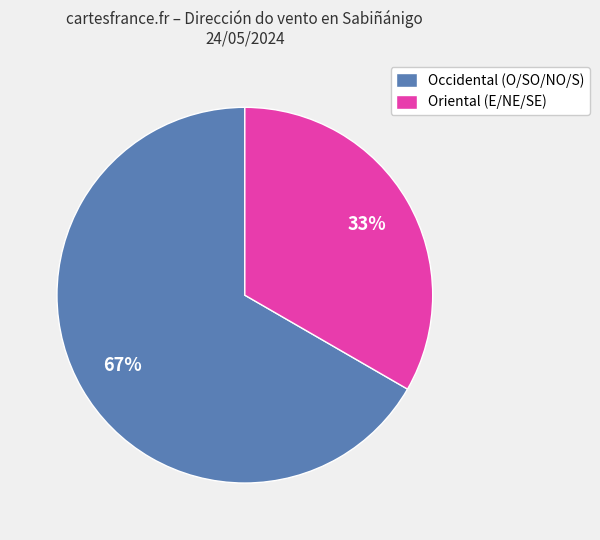

Does any single category account for the majority?

Yes